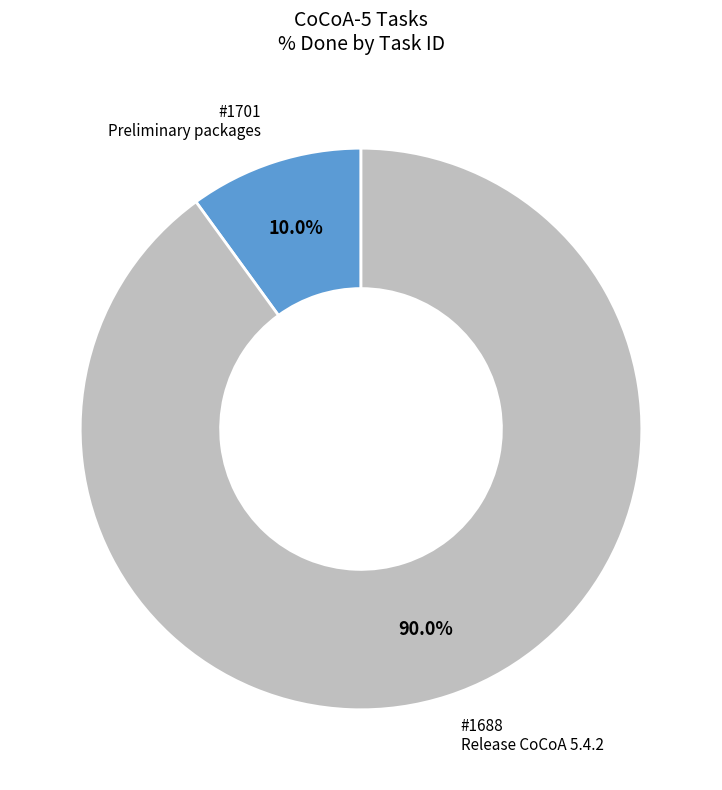

Combined, what portion of the pie is #1701 Preliminary packages and #1688 Release CoCoA 5.4.2?

100.0%